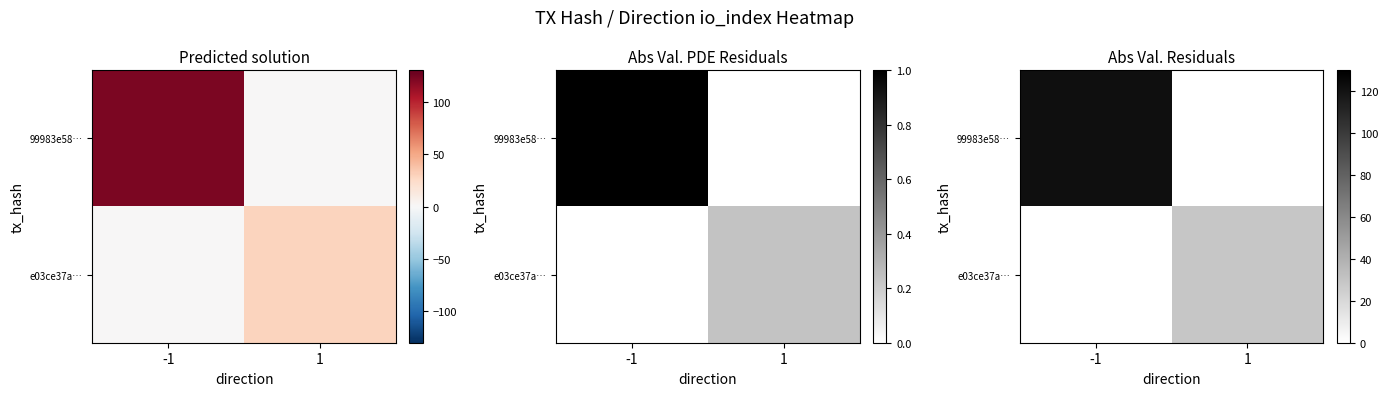

What is the spread (max minus min) of values at -1?

122